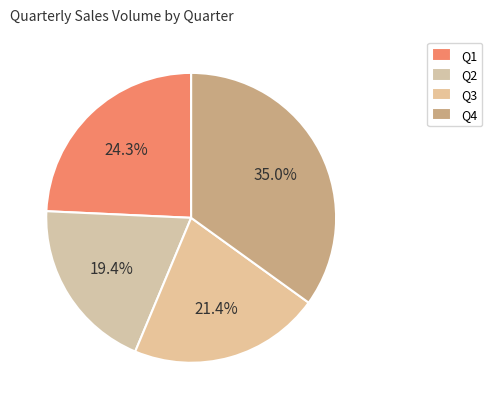

How many slices are in this pie chart?

4